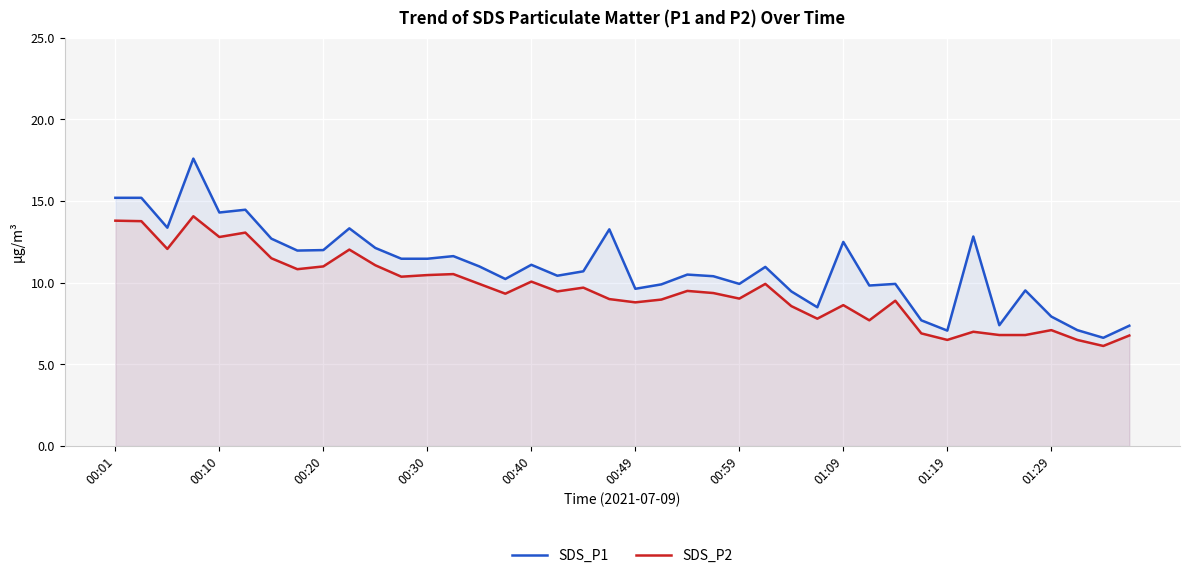

True or false: SDS_P2 and SDS_P1 intersect in this chart.

False